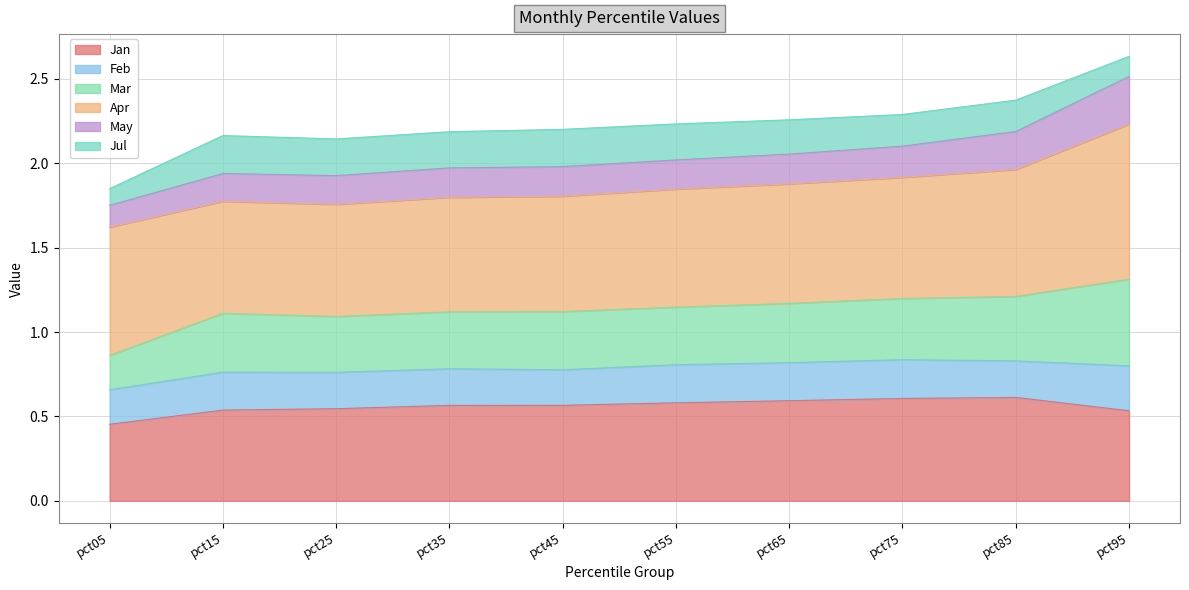

At which label is Jan closest to 0?

pct05